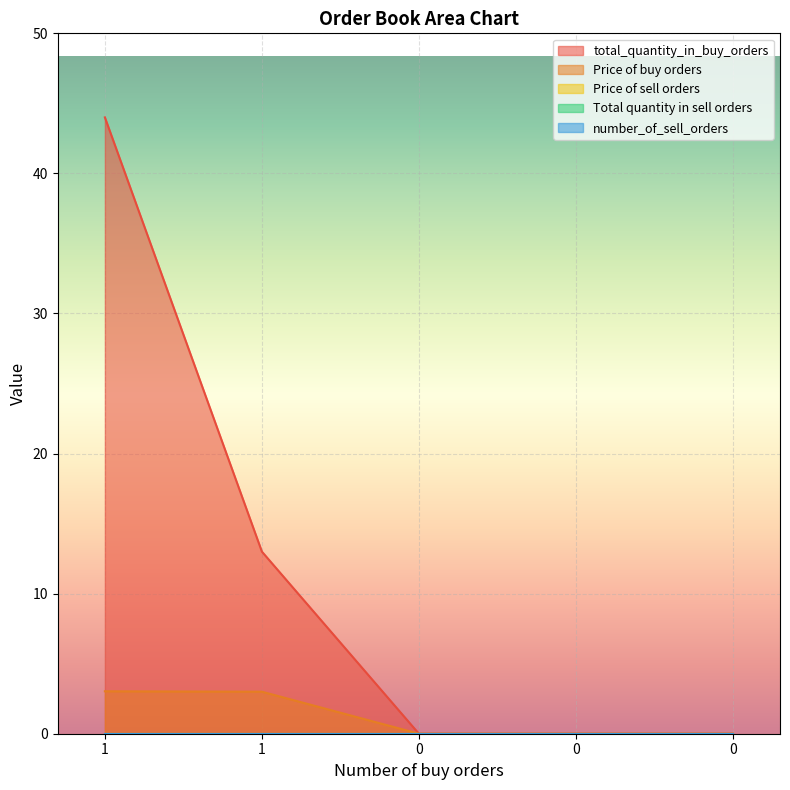

At which category is the sum across all series the highest?

1